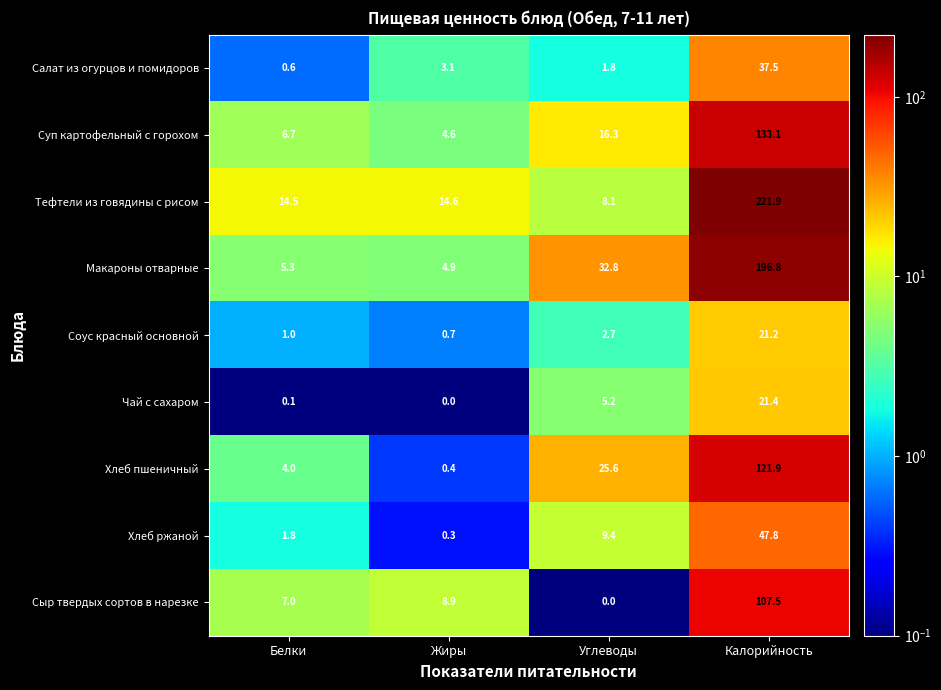

What is the total value across all series at Жиры?

37.5